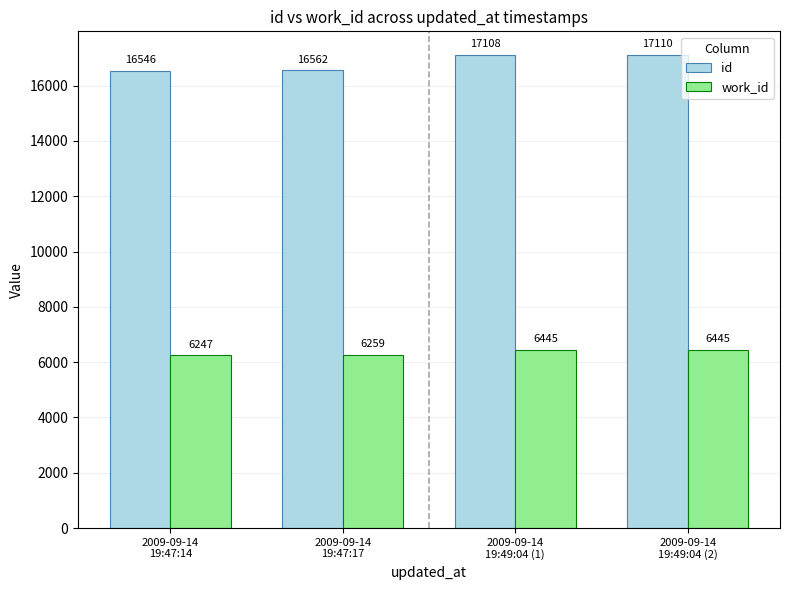

The id series shows 26192 at 2009-09-14
19:47:17. True or false?

False